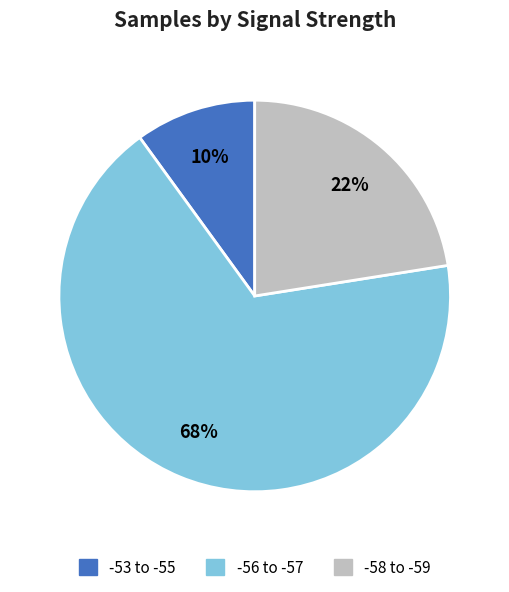

Is it true that -56 to -57 is 68% of the pie?

True